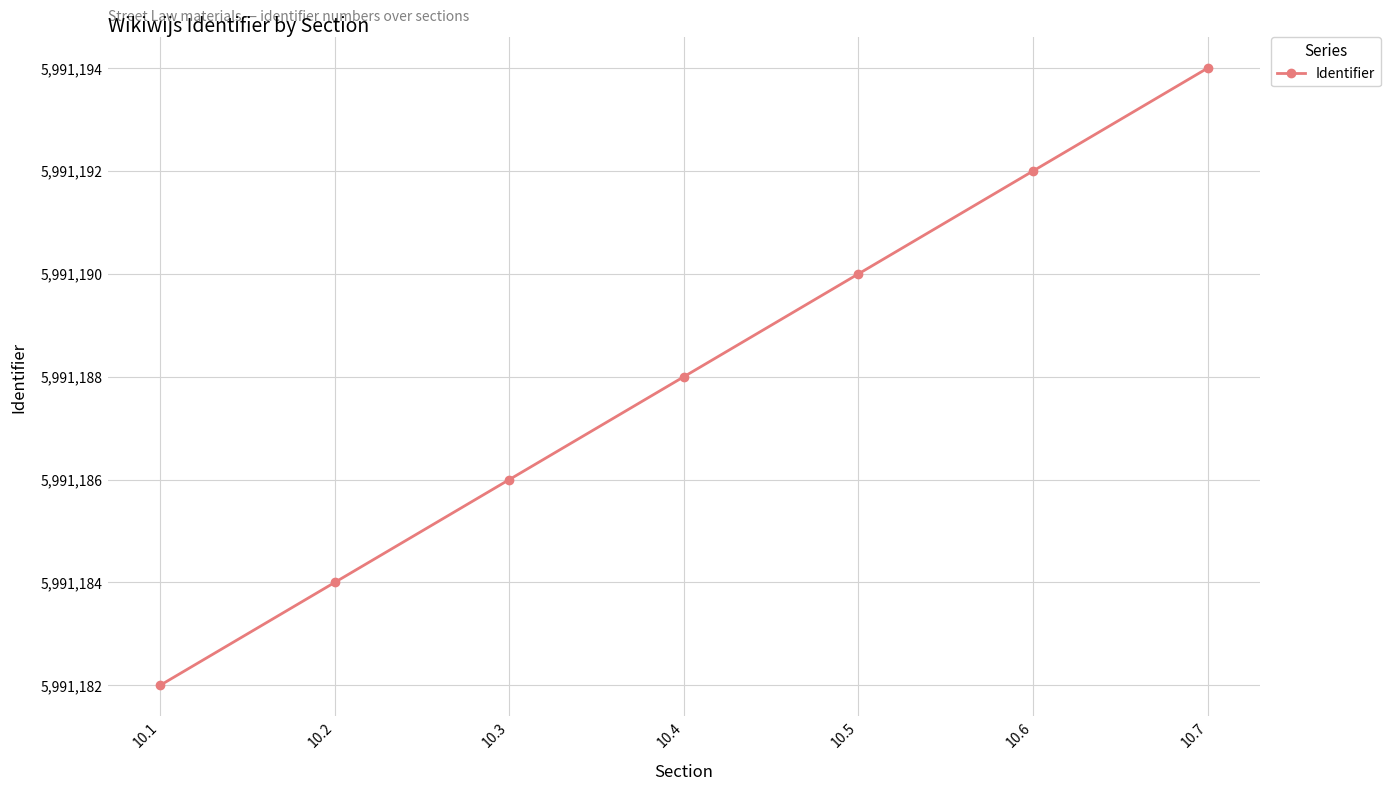

What is the difference between the maximum and minimum values?

12